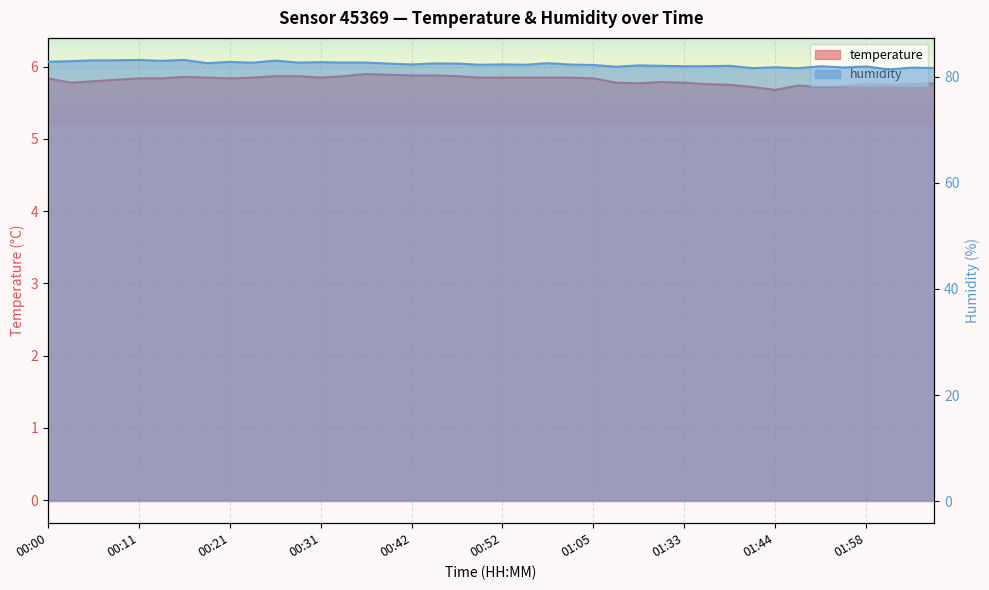

Is it true that humidity equals 43.7 at 01:28?

False